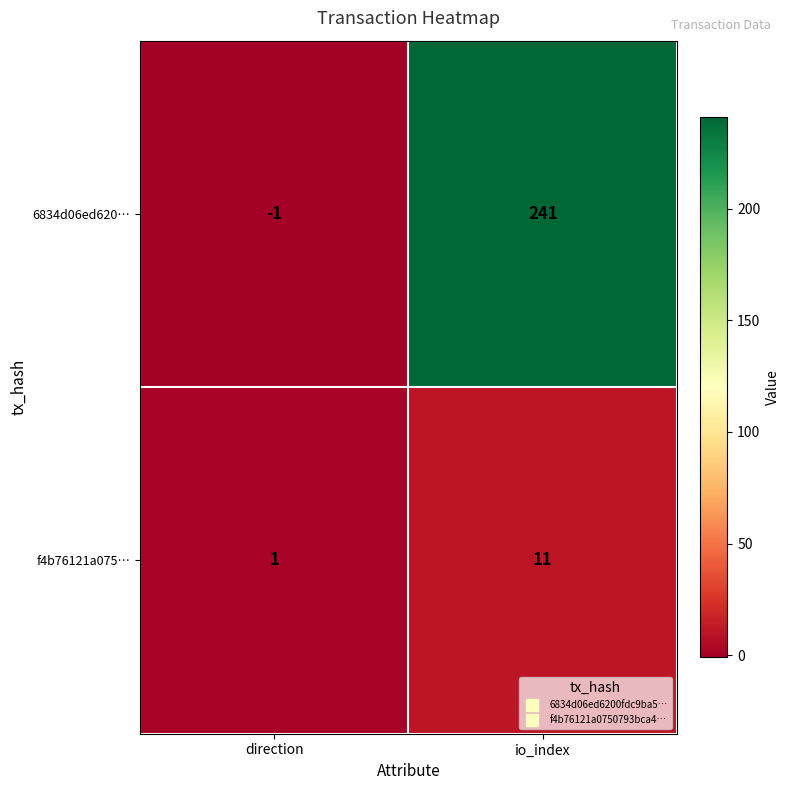

Is the value of f4b76121a075… at direction greater than the value of 6834d06ed620… at direction?

Yes